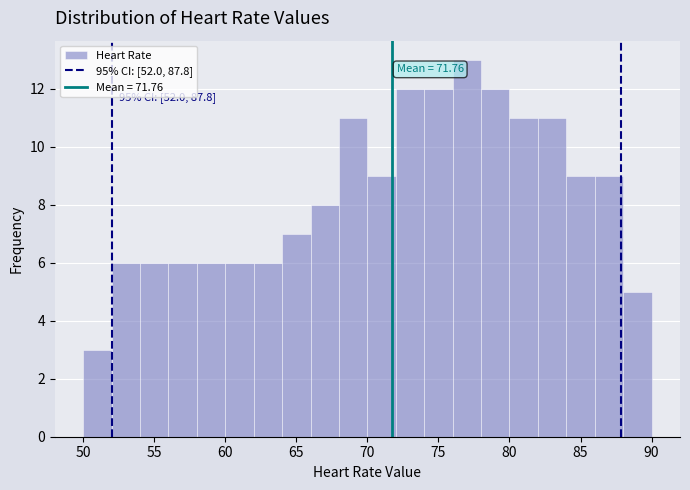

Over which range of the x-axis is the bar tallest?

76 to 78